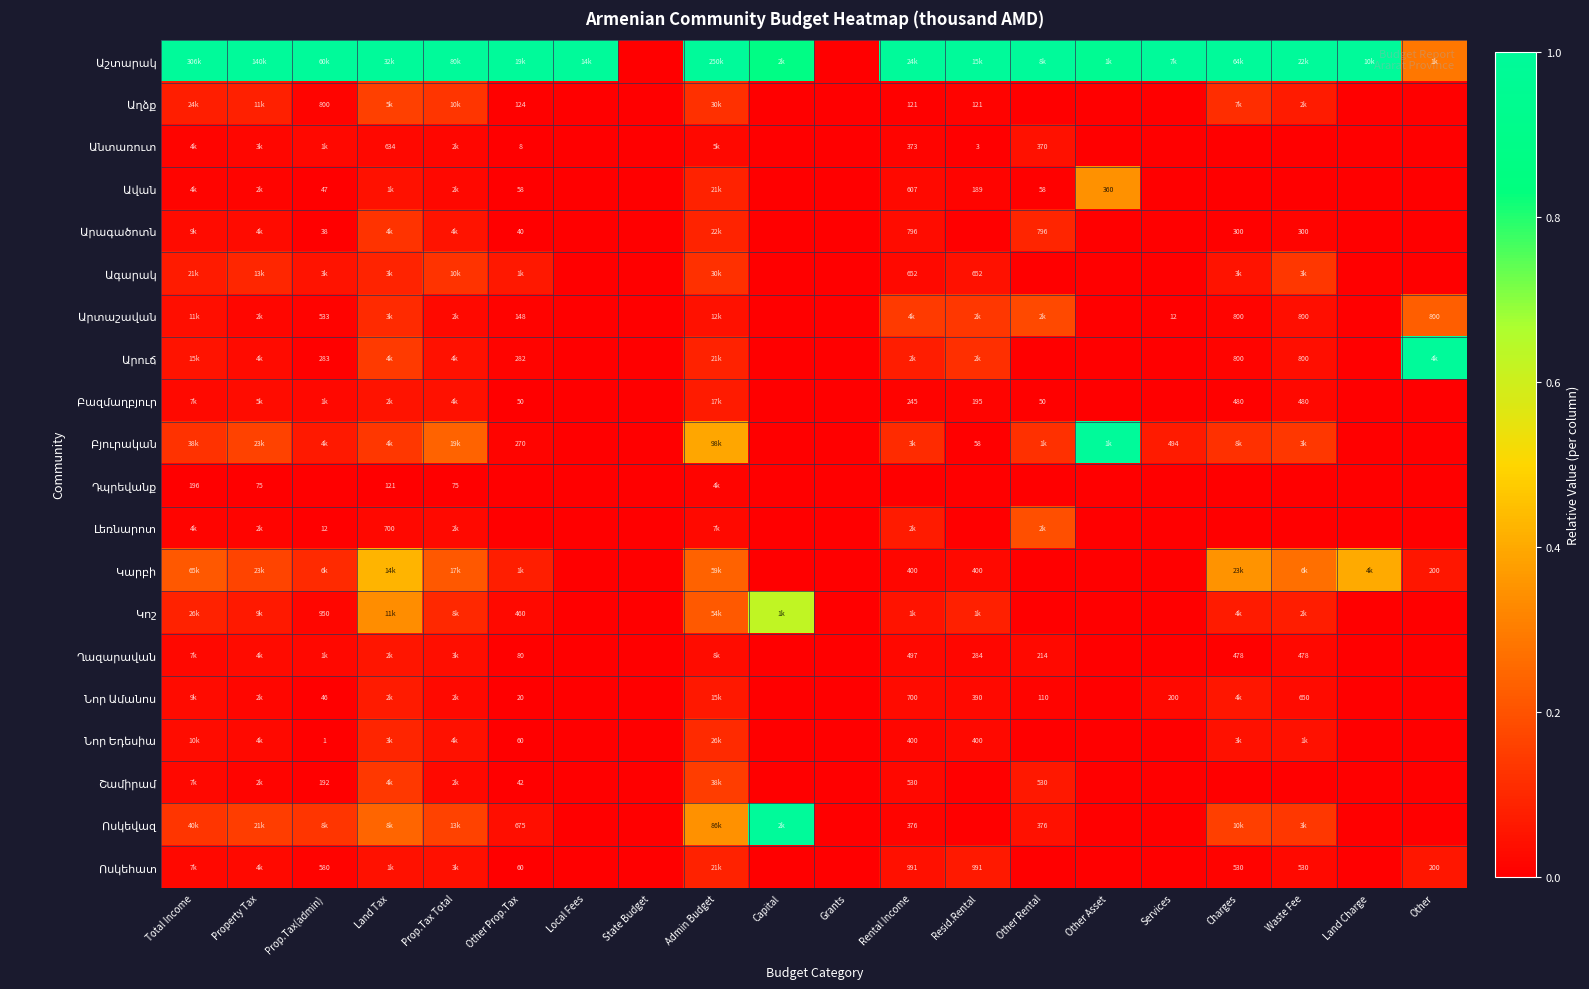

Which category has the lowest value across all series?

State Budget